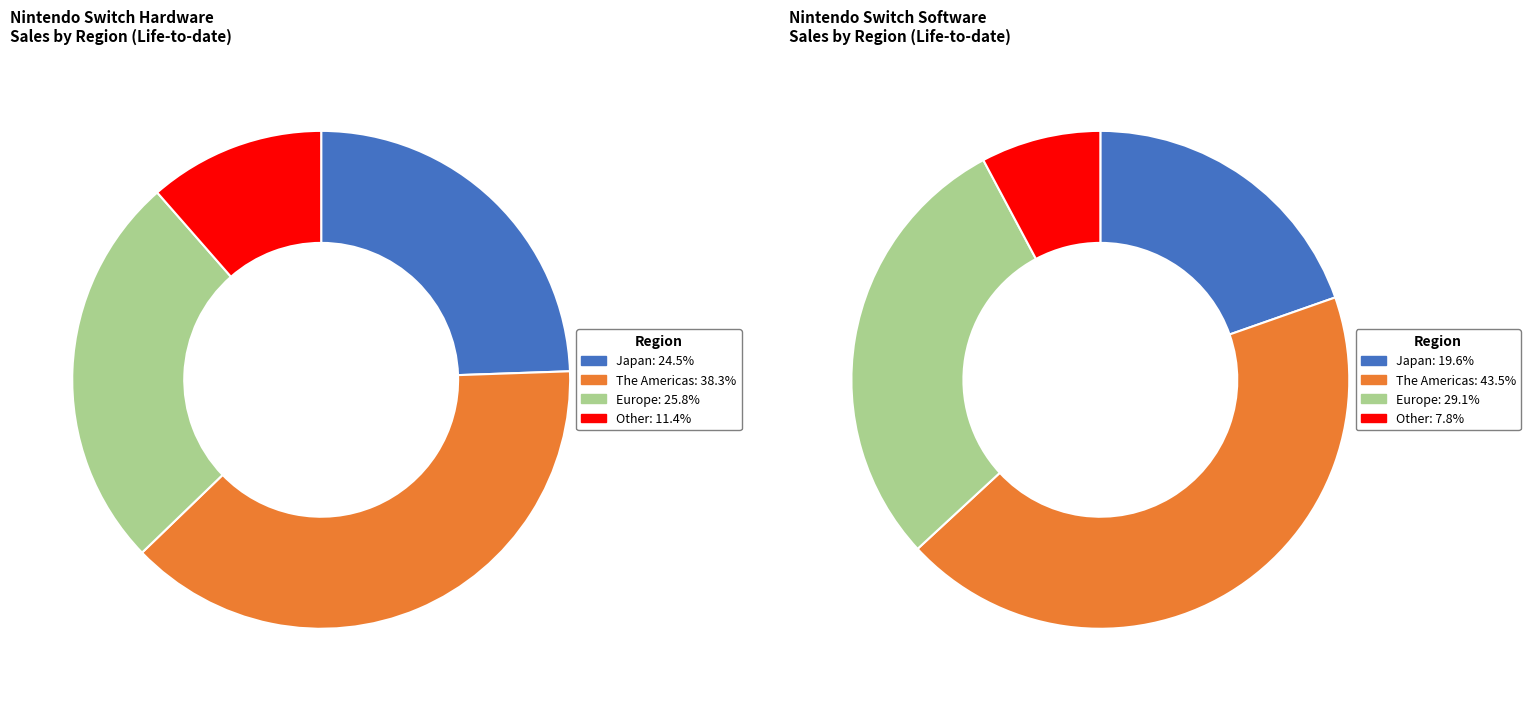

How many slices are in this pie chart?

4